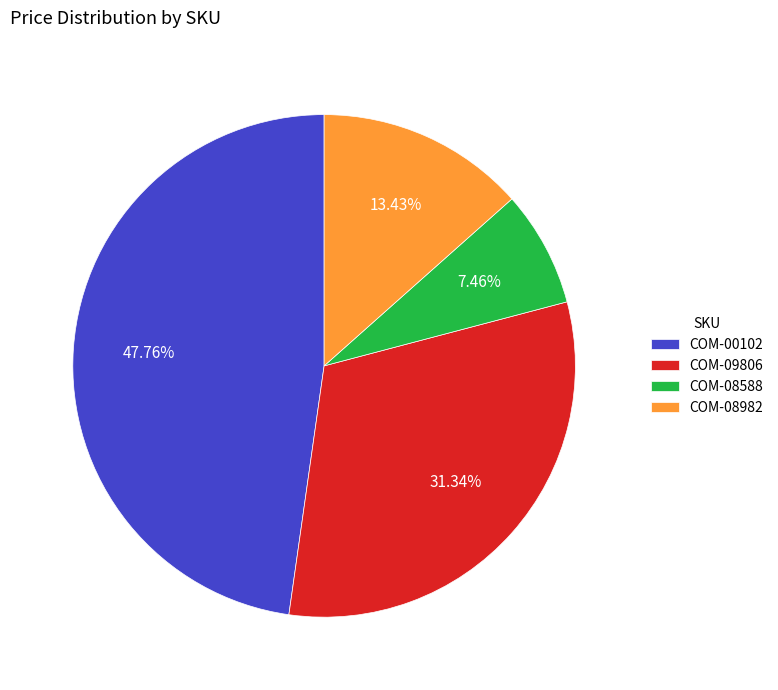

The COM-00102 slice represents 48% of the pie. True or false?

True